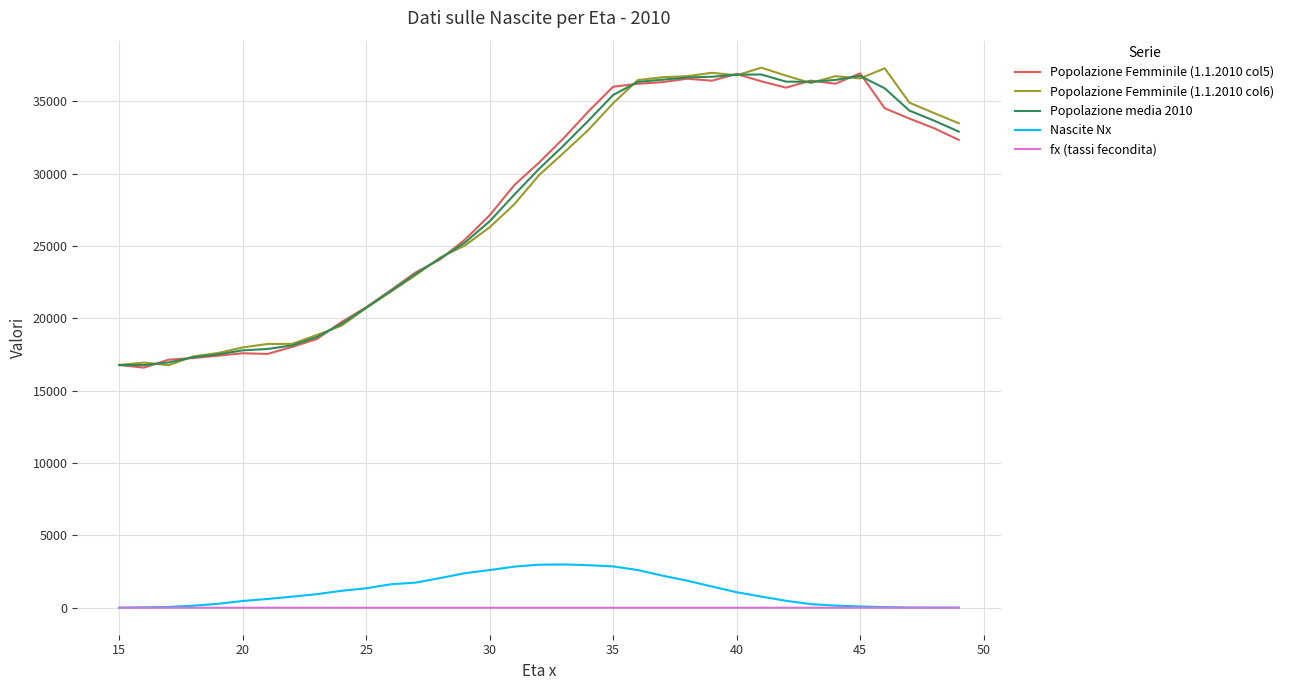

Count the number of categories in the chart.

35